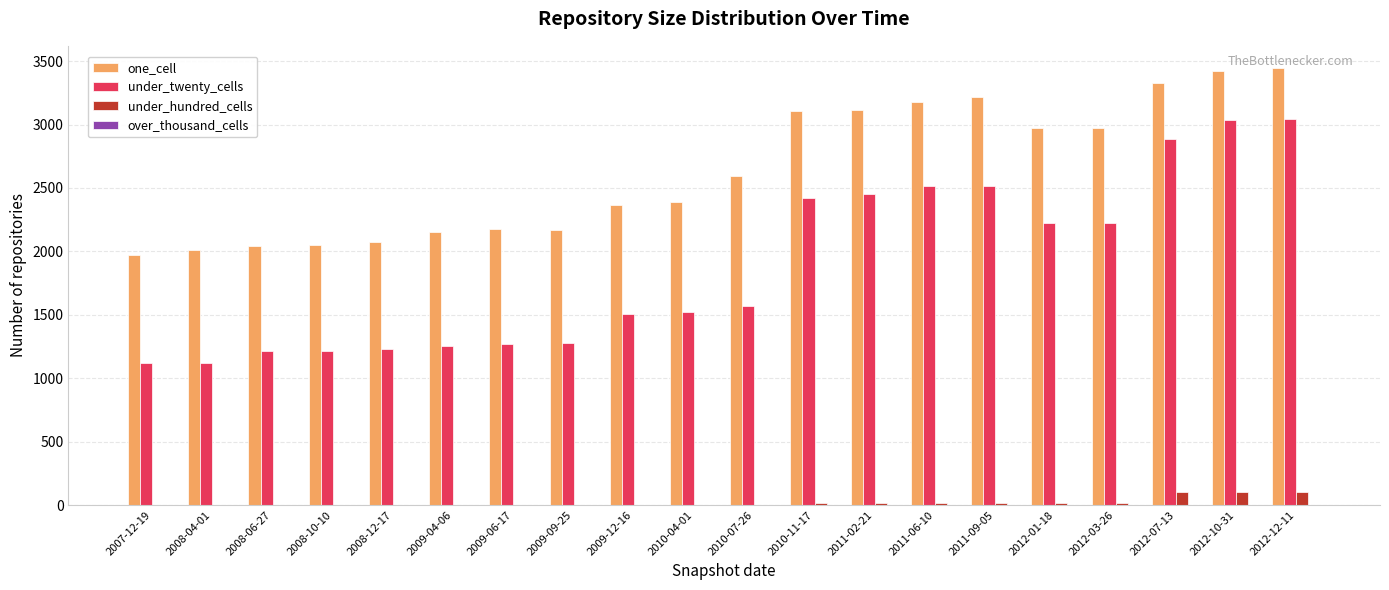

What is the maximum value shown in the chart?

3448